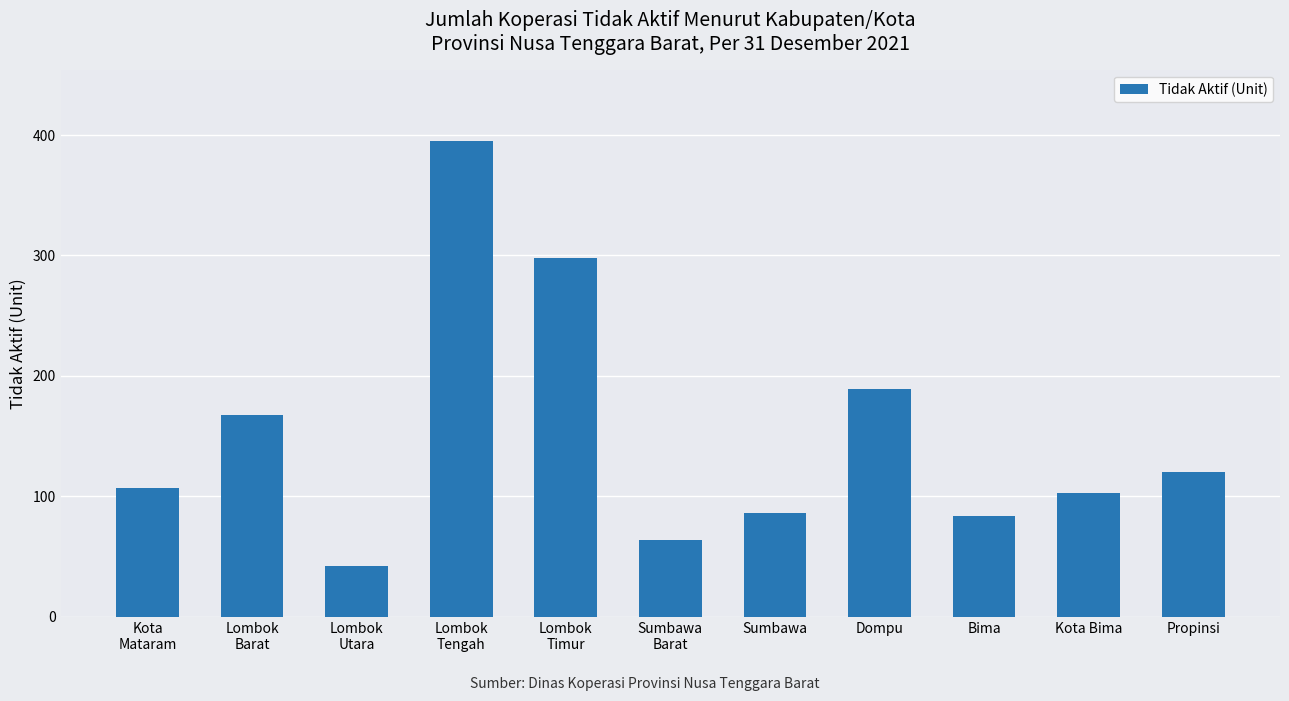

What is the maximum value shown in the chart?

395